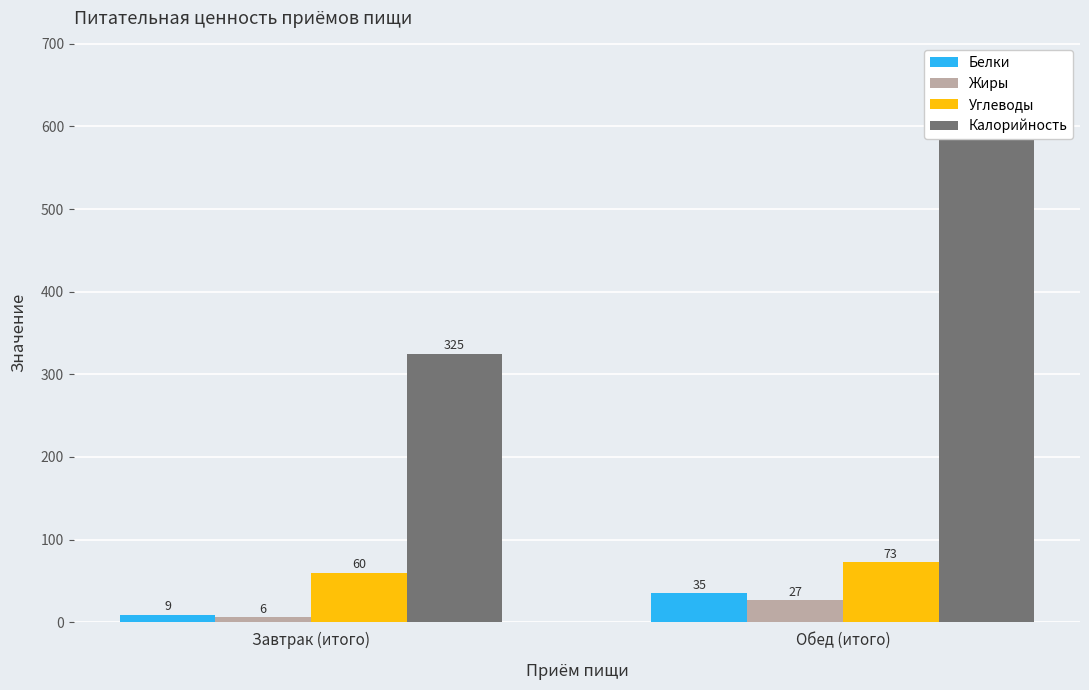

What is the label of the 2nd bar from the right?

Завтрак (итого)